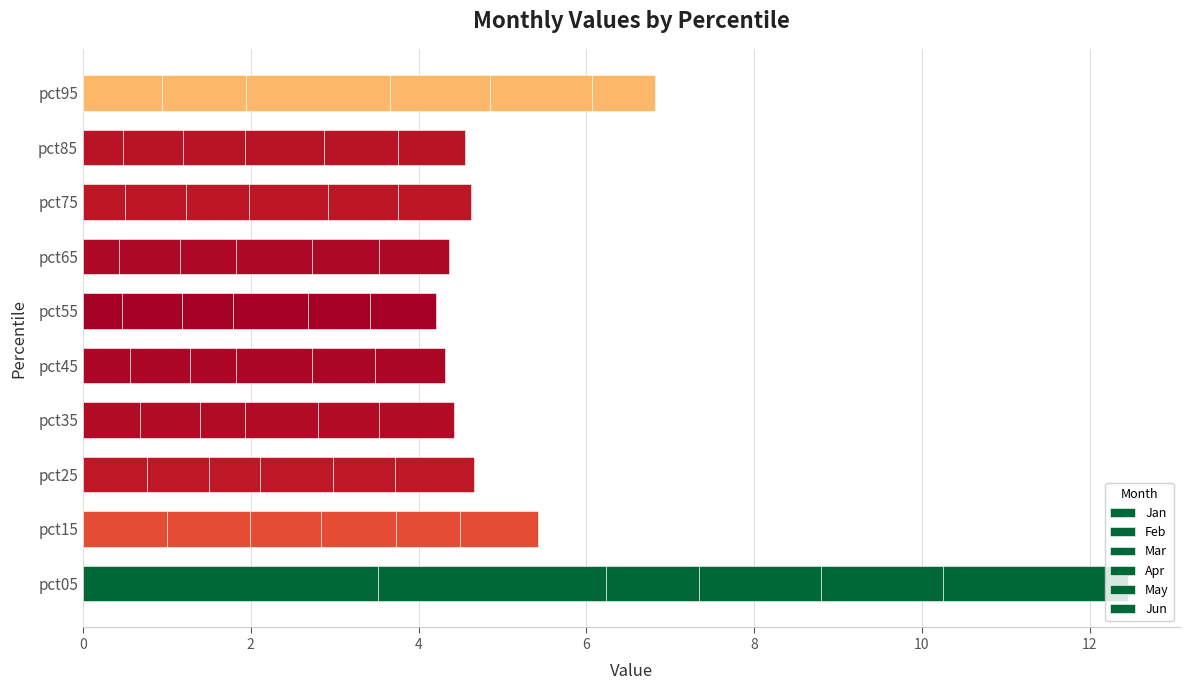

Count the number of categories in the chart.

10